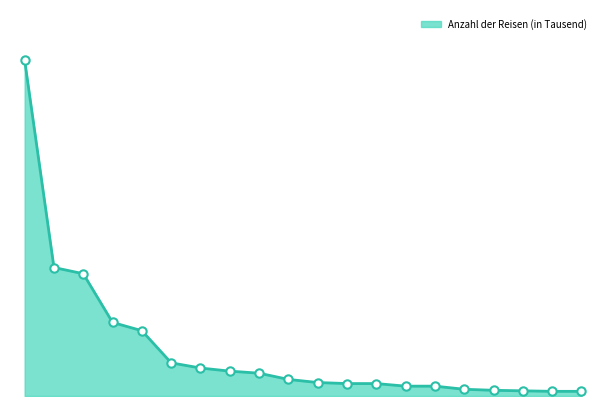

Reading right to left, what are all the values shown in this chart?

Bulgarien=45	Polen=45	Tschechische Rep.=50	Ungarn=55	Ägypten=65	Vereinigte Staaten=95	Kroatien=95	Marokko=120	Luxemburg=120	Schweiz=130	Türkei=160	Vereinigtes Königreich=220	Portugal=240	Griechenland=270	Österreich=320	Deutschland=630	Italien=710	Niederlande=1180	Spanien=1240	Frankreich=3240